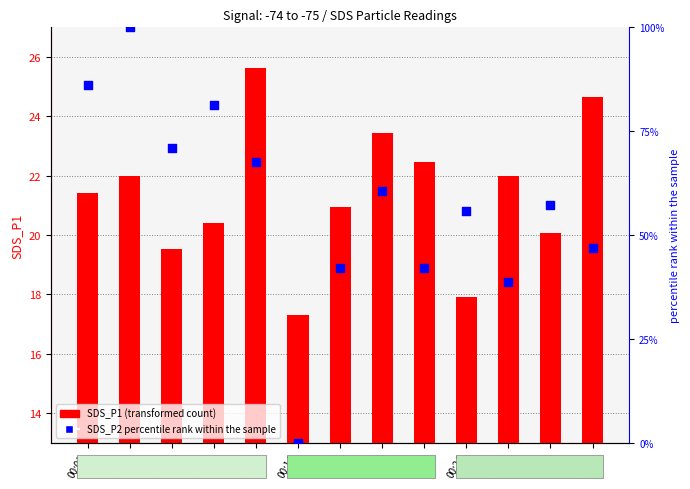

At which category is the sum across all series the highest?

00:04